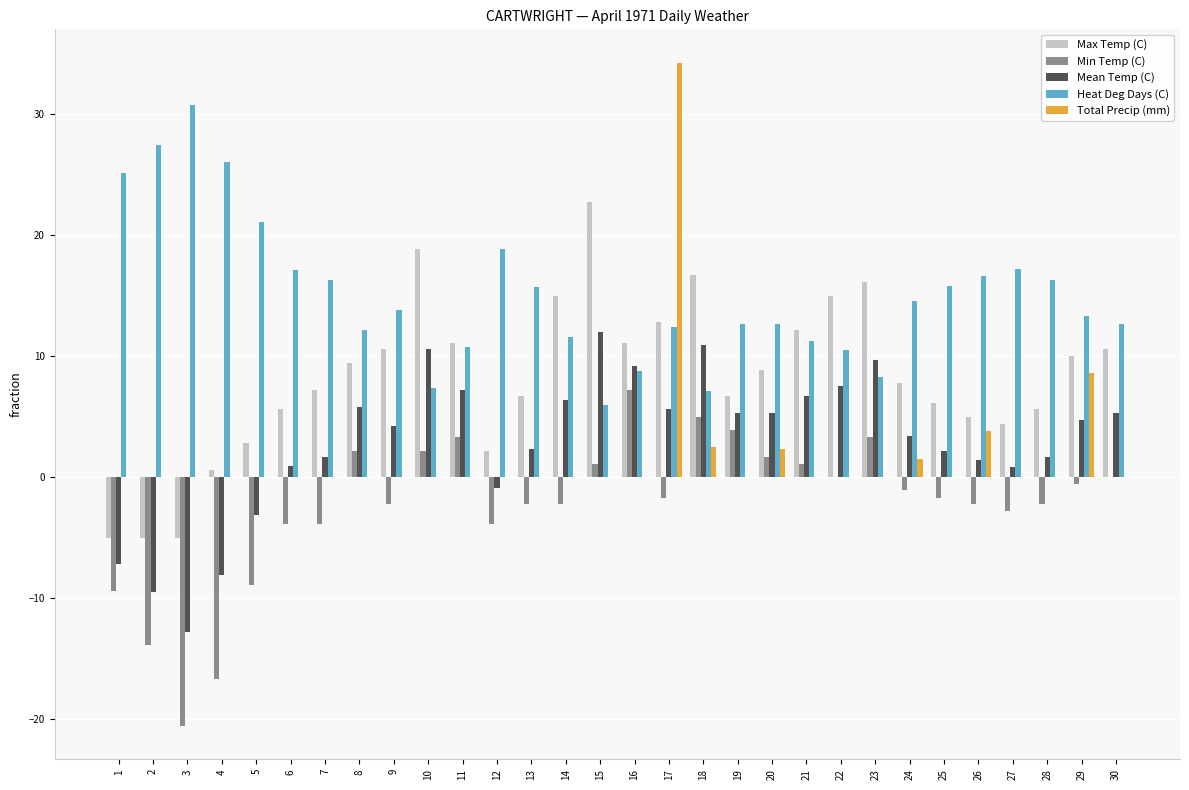

Which series has the largest total across all categories?

Heat Deg Days (C)